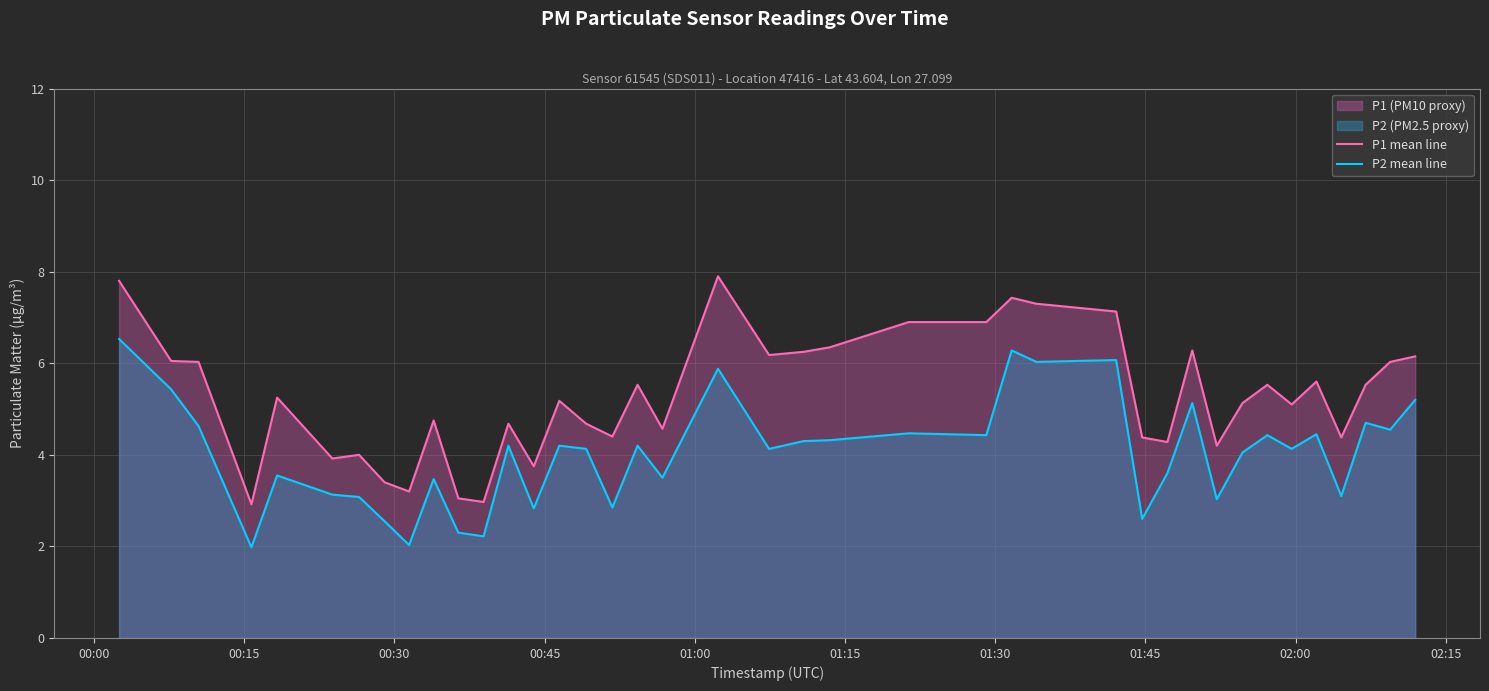

What is the minimum value shown in the chart?

2.0